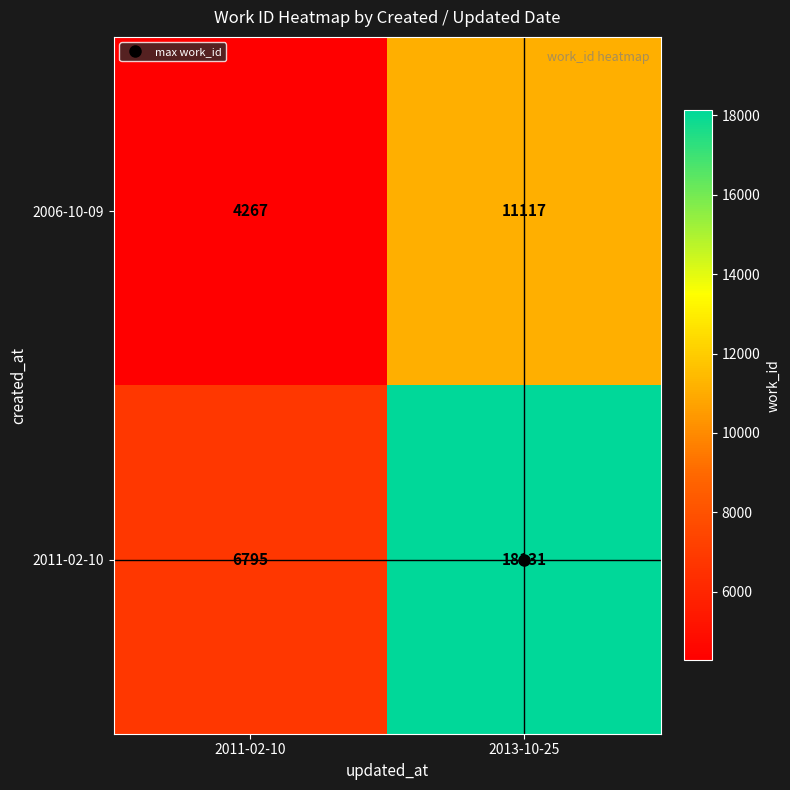

At which category is the sum across all series the highest?

2013-10-25